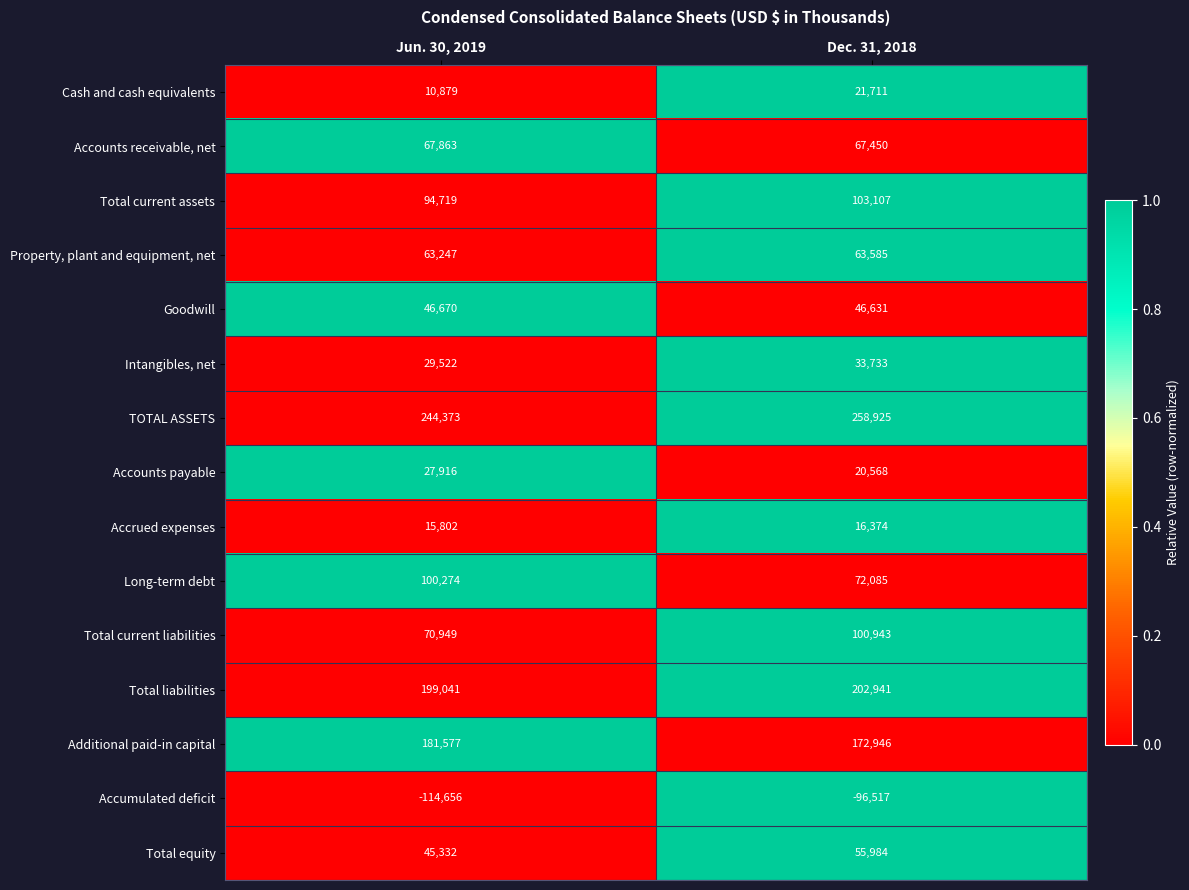

At which label is TOTAL ASSETS closest to 251649?

Jun. 30, 2019